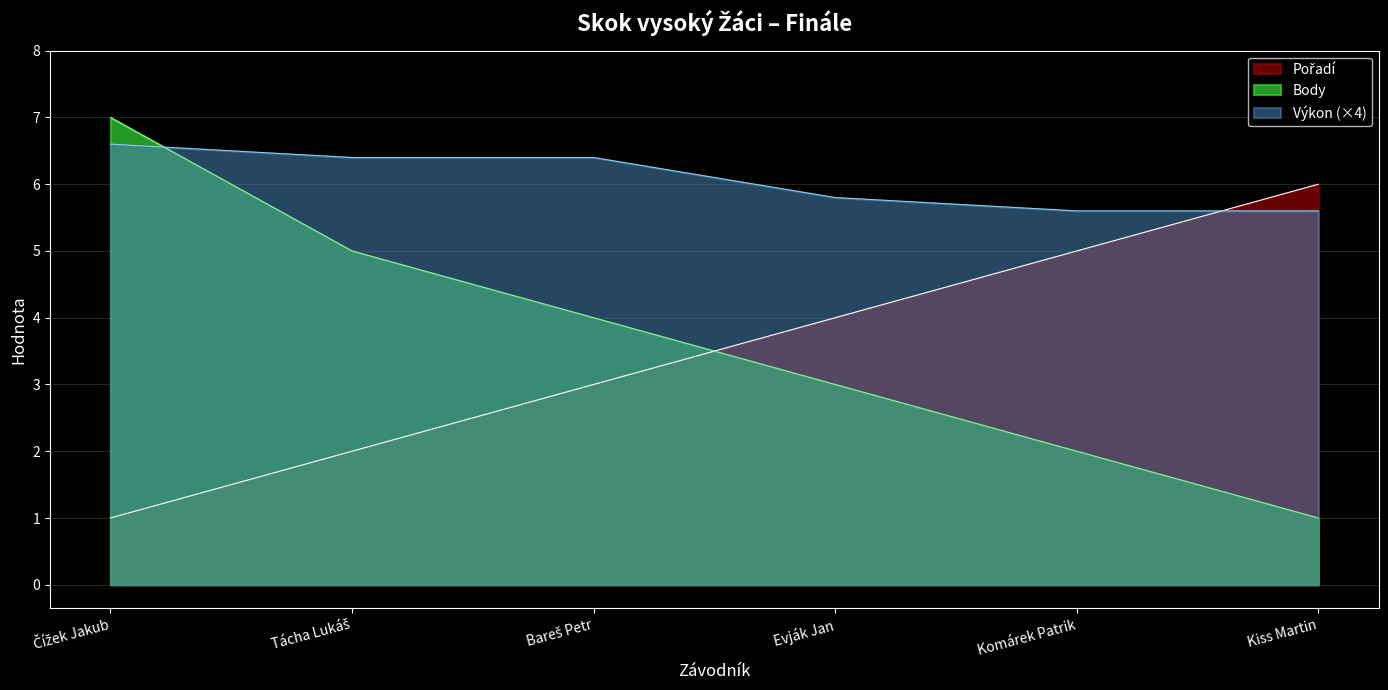

Rank the categories by Výkon value from lowest to highest.

Komárek Patrik, Kiss Martin, Evják Jan, Tácha Lukáš, Bareš Petr, Čížek Jakub